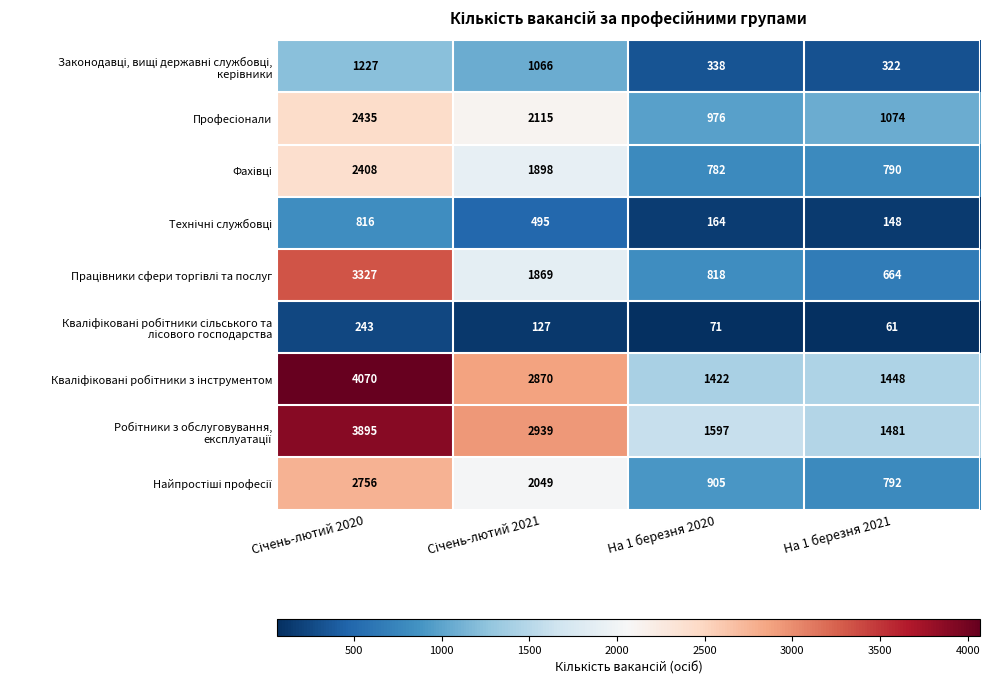

What is the spread (max minus min) of values at На 1 березня 2021?

1420